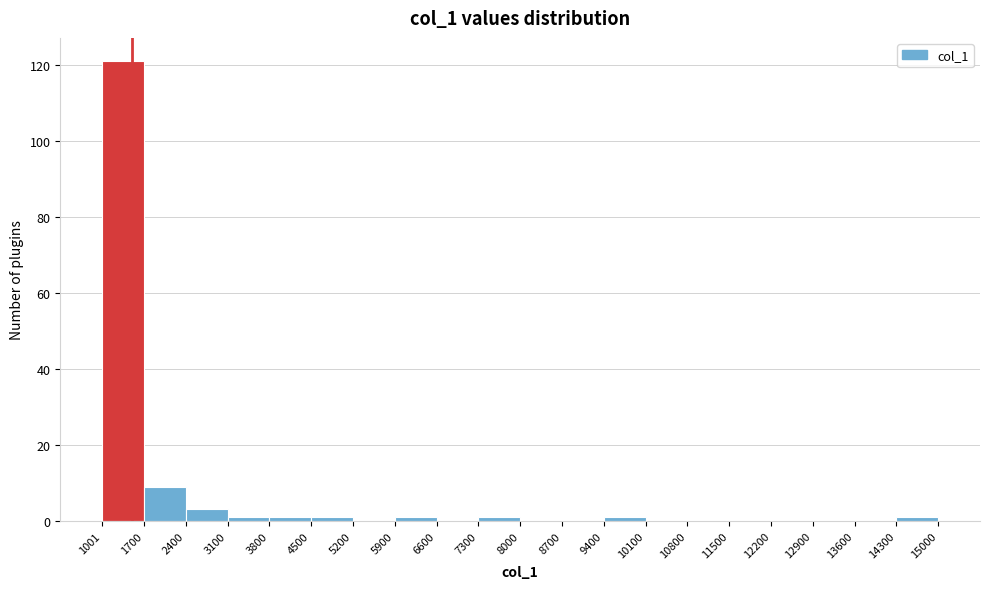

Reading left to right, transcribe this chart: for each bar, give the range it covers on the x-axis and its height. The values are not printed on the chart, so give them approximately, as read against the axis.

1001 to 1700: 122
1700 to 2400: 10
2400 to 3100: 4
3100 to 3800: under 2
3800 to 4500: under 2
4500 to 5200: under 2
5200 to 5900: 0
5900 to 6600: under 2
6600 to 7300: 0
7300 to 8000: under 2
8000 to 8700: 0
8700 to 9400: 0
9400 to 10100: under 2
10100 to 10800: 0
10800 to 11500: 0
11500 to 12200: 0
12200 to 12900: 0
12900 to 13600: 0
13600 to 14300: 0
14300 to 15000: under 2